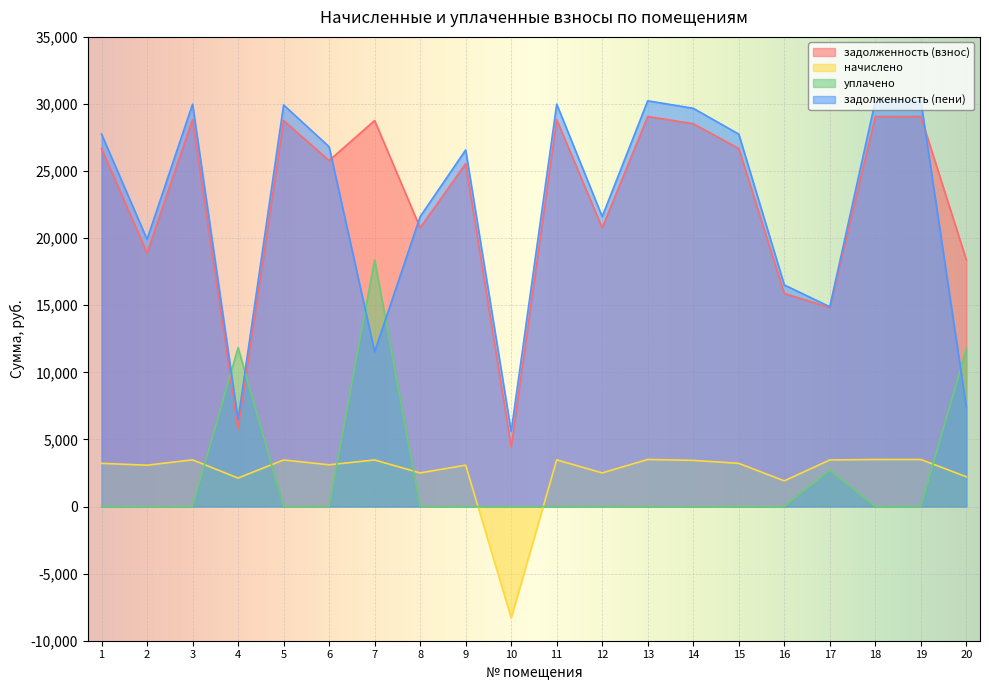

What is the average value of the уплачено series?

2234.5